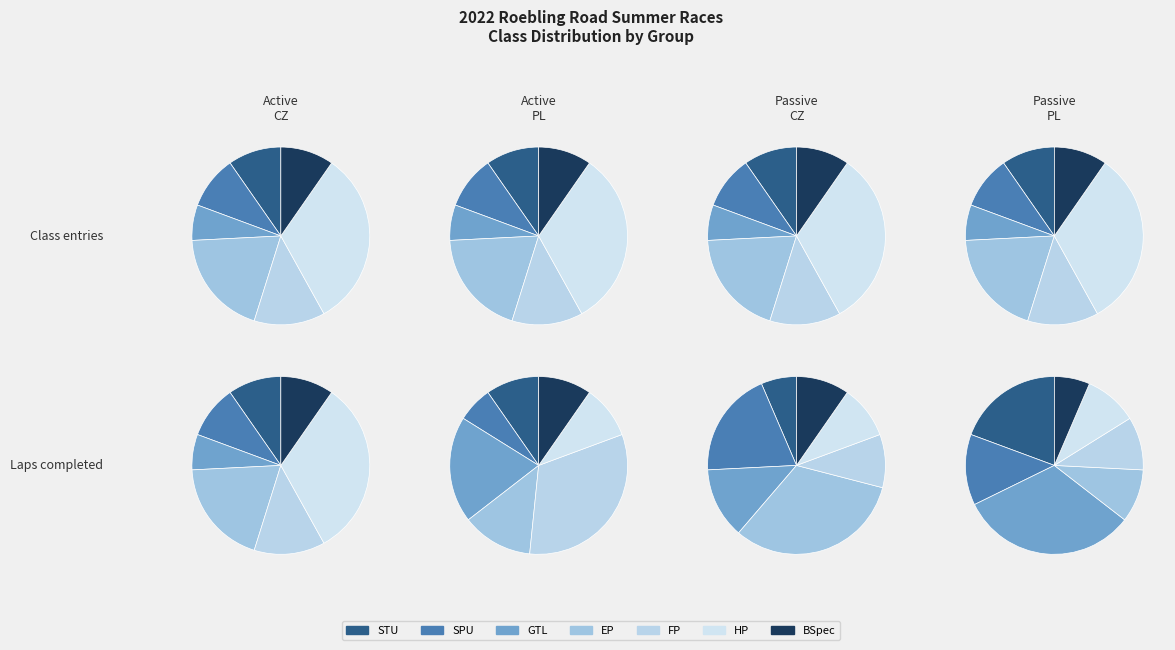

Which has a higher value, BSpec or FP?

FP